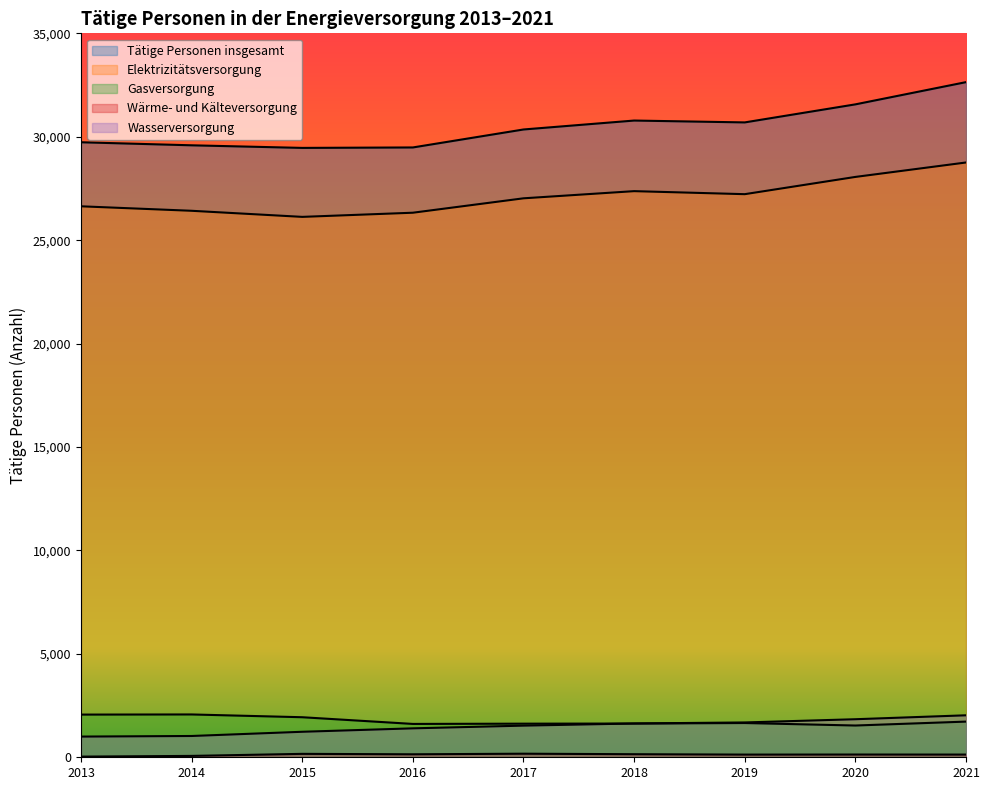

What is the total value across all series at 2019?

61387.3